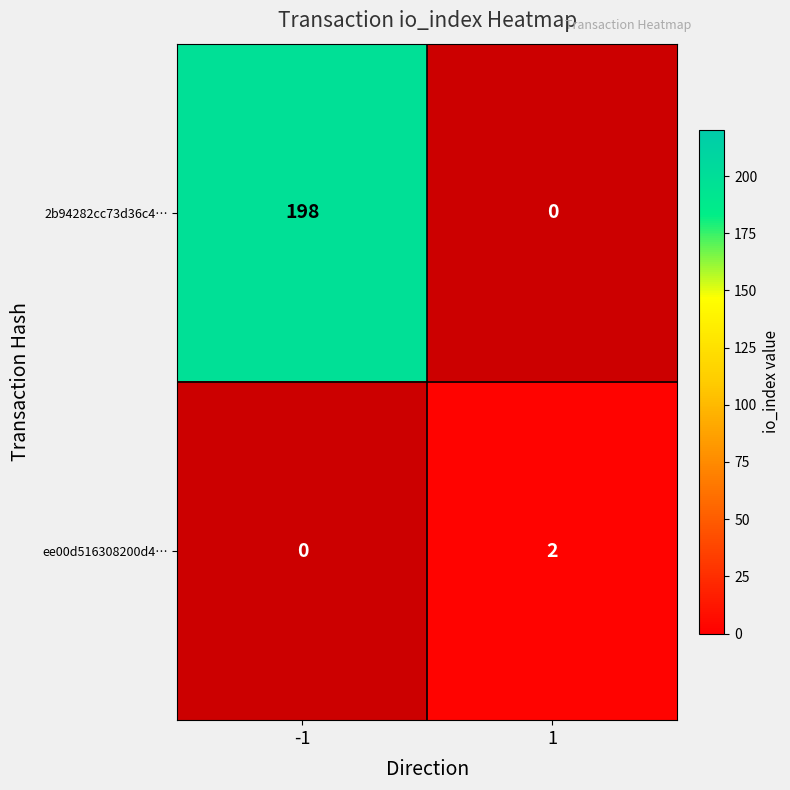

At which label does 2b94282cc73d36c4… reach its peak?

-1